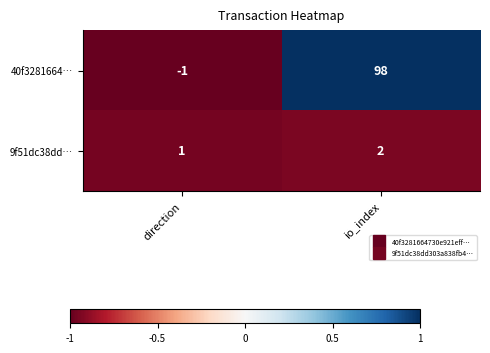

Rank the series by their average value, from lowest to highest.

9f51dc38dd…, 40f3281664…